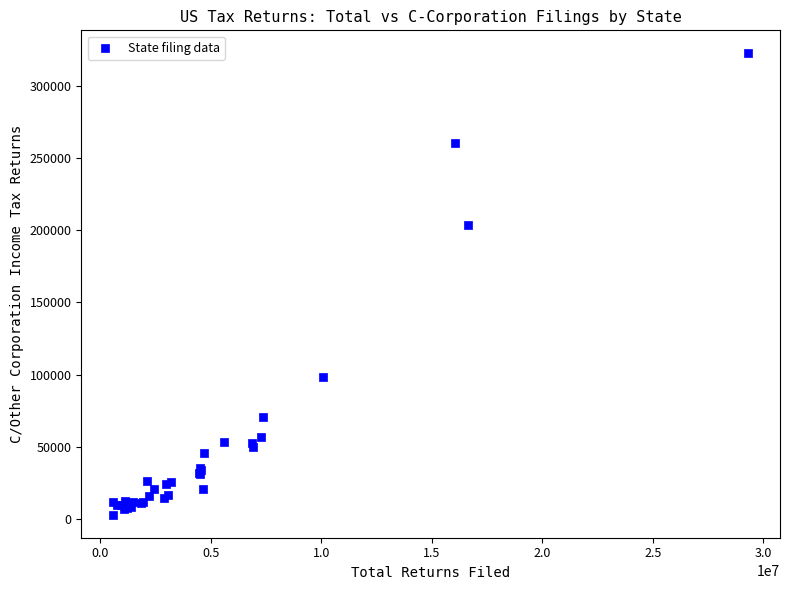

What Y value in the scatter plot is closest to 162763?

203399